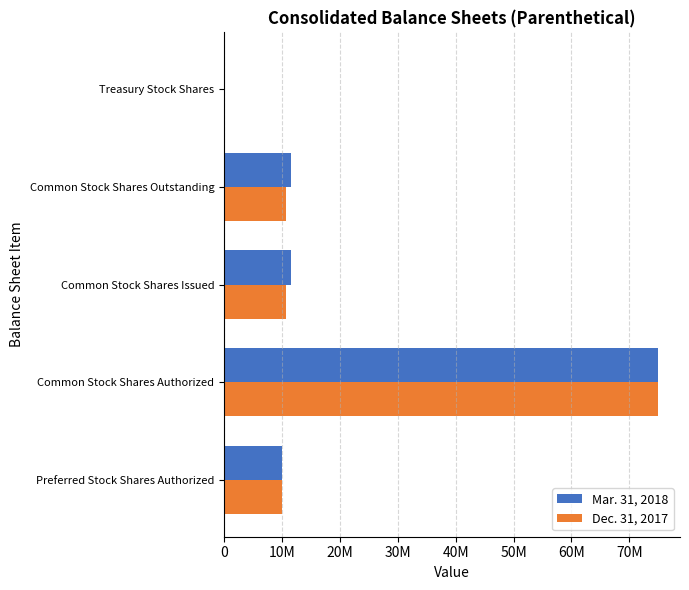

Count the number of categories in the chart.

5